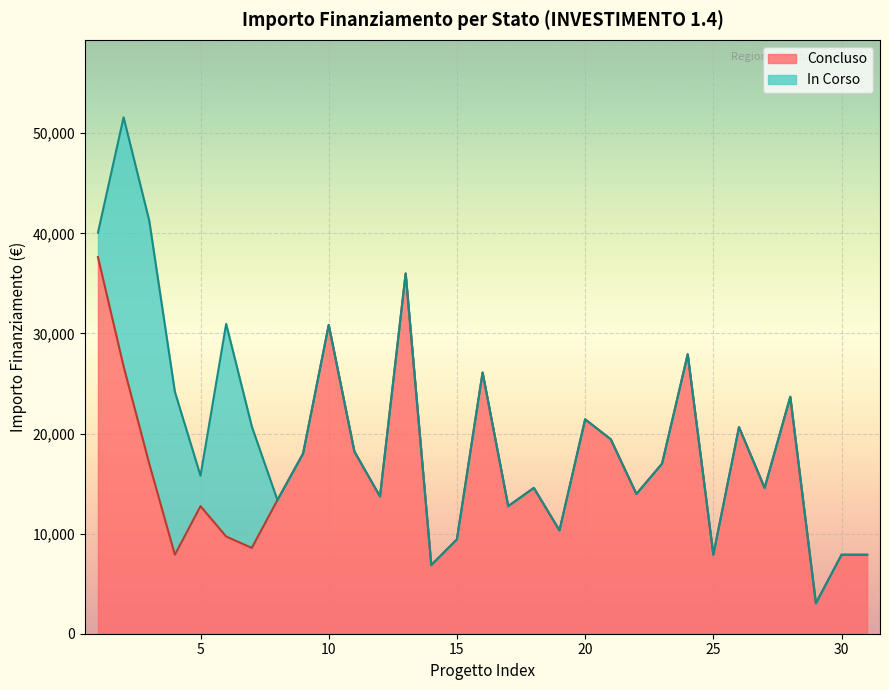

What is the difference between the maximum and minimum values in the Concluso series?

34599